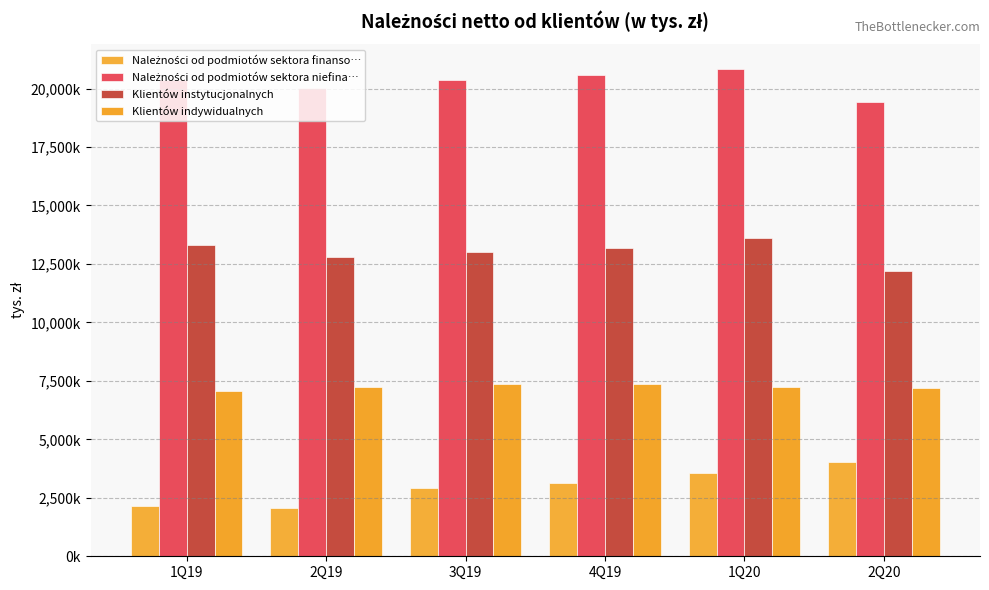

Reading left to right, extract all data points from this chart.

Należności od podmiotów sektora finanso…: 1Q19=2128609	2Q19=2083868	3Q19=2912518	4Q19=3150586	1Q20=3549701	2Q20=4018070
Należności od podmiotów sektora niefina…: 1Q19=20382962	2Q19=20027405	3Q19=20363273	4Q19=20581288	1Q20=20847510	2Q20=19413347
Klientów instytucjonalnych: 1Q19=13314539	2Q19=12784038	3Q19=12993469	4Q19=13201441	1Q20=13622268	2Q20=12203952
Klientów indywidualnych: 1Q19=7068423	2Q19=7243367	3Q19=7369803	4Q19=7379847	1Q20=7225242	2Q20=7209395